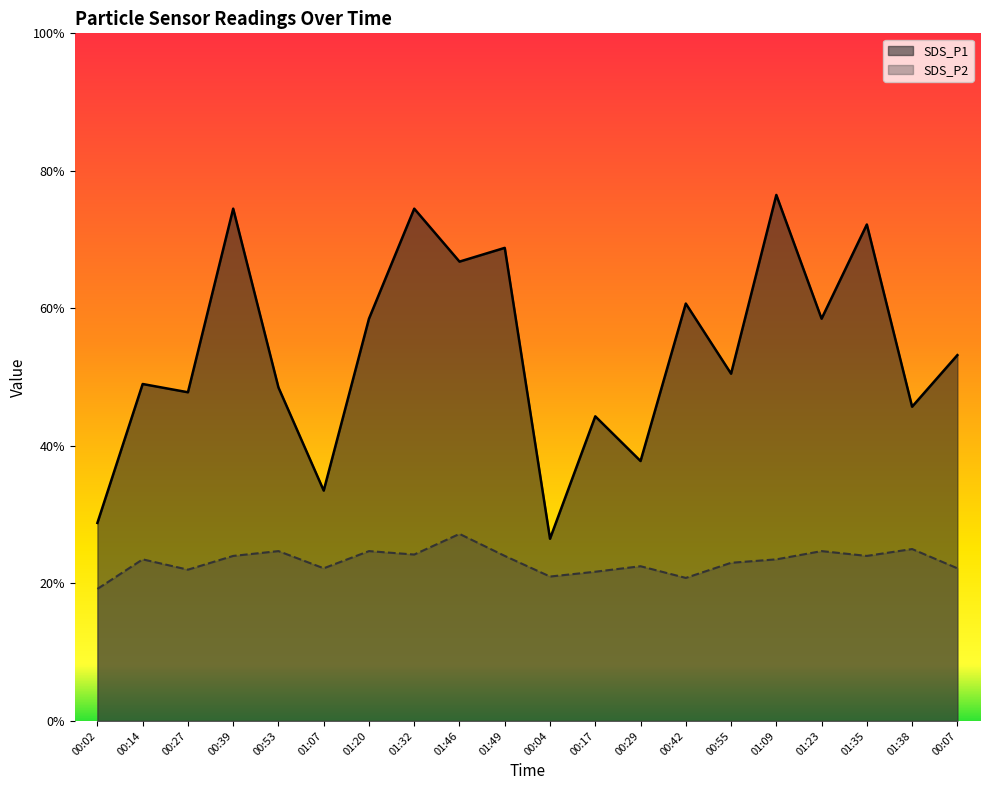

Which has a higher value, 01:07 or 00:04?

01:07